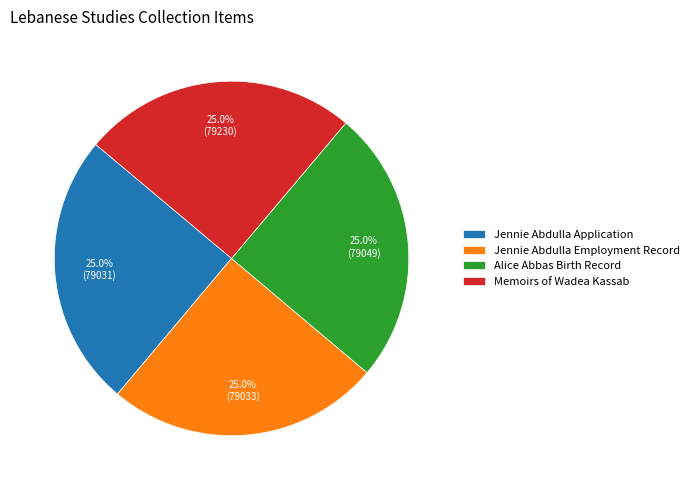

How much of the chart is everything except Alice Abbas Birth Record?

75.0%